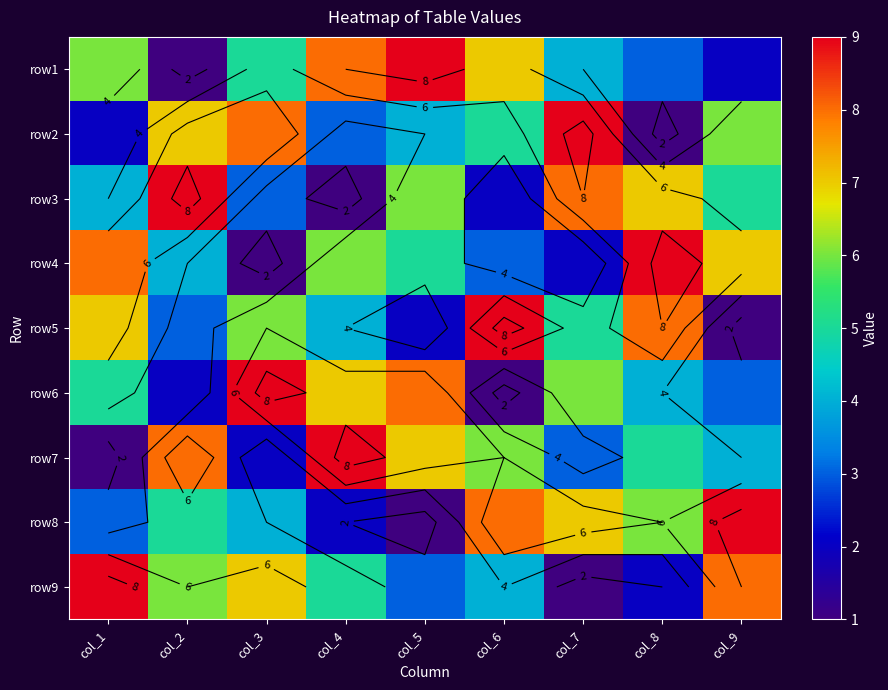

What is the average value of the row4 series?

5